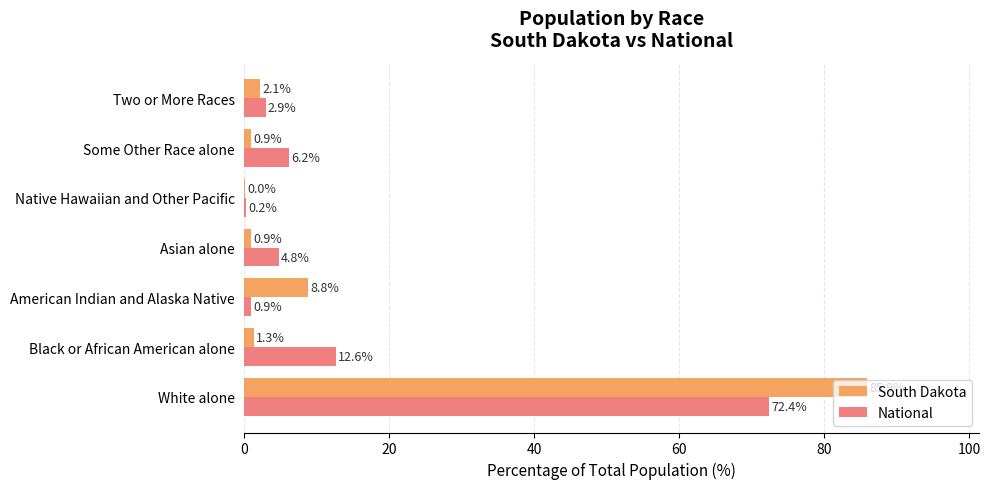

What are all the series names shown in the legend?

South Dakota, National